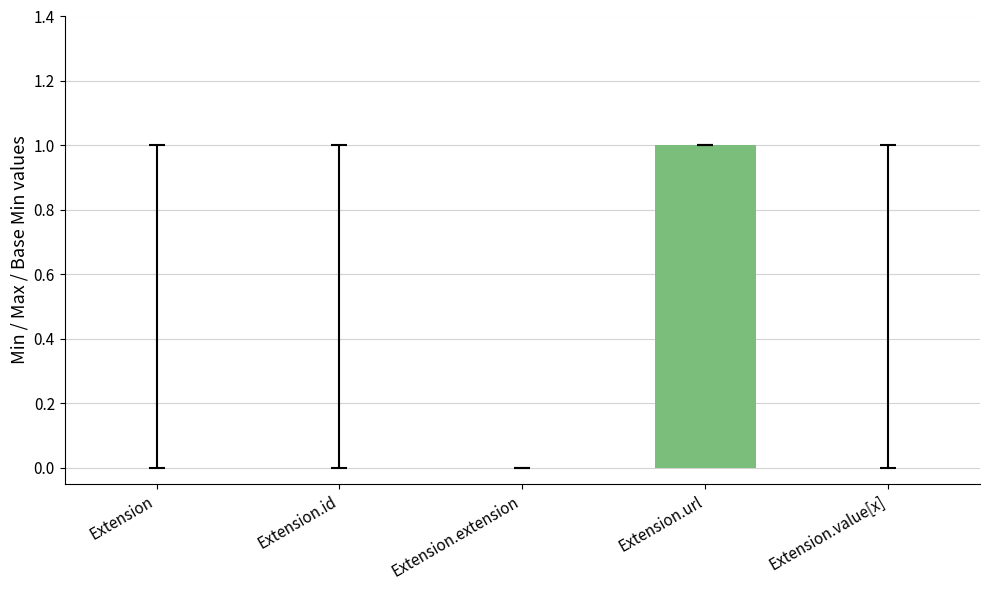

Reading left to right, list all the values displayed in this chart.

0	0	0	1	0